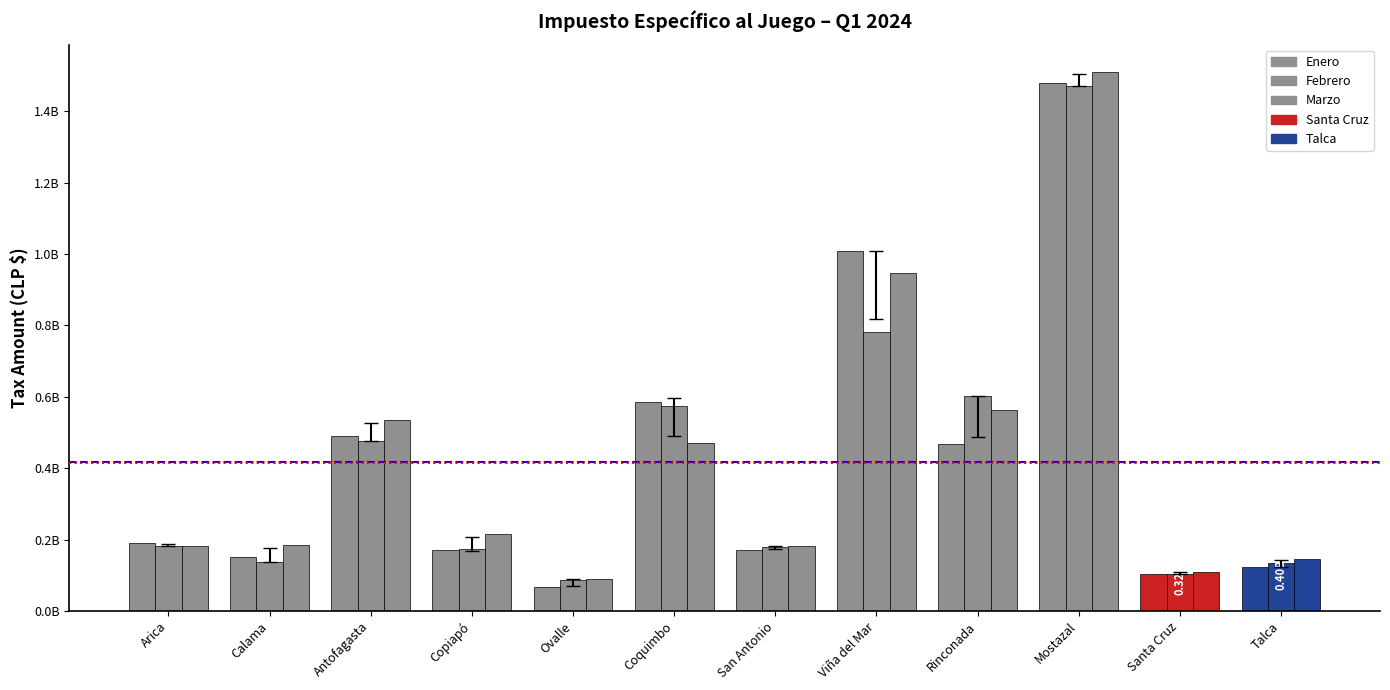

What is the difference between the maximum and second lowest values in the Febrero series?

1367090420.5